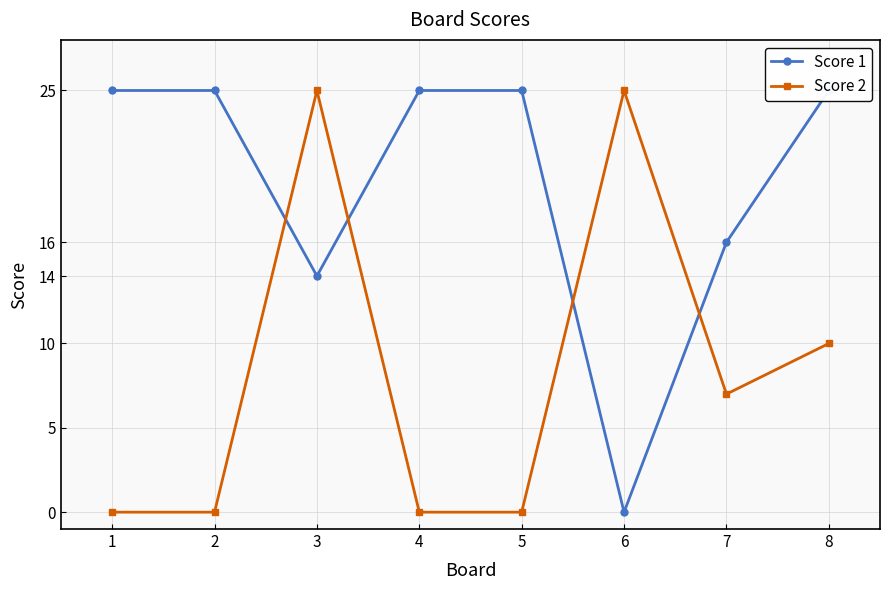

How many values in the Score 1 series are below 25?

3